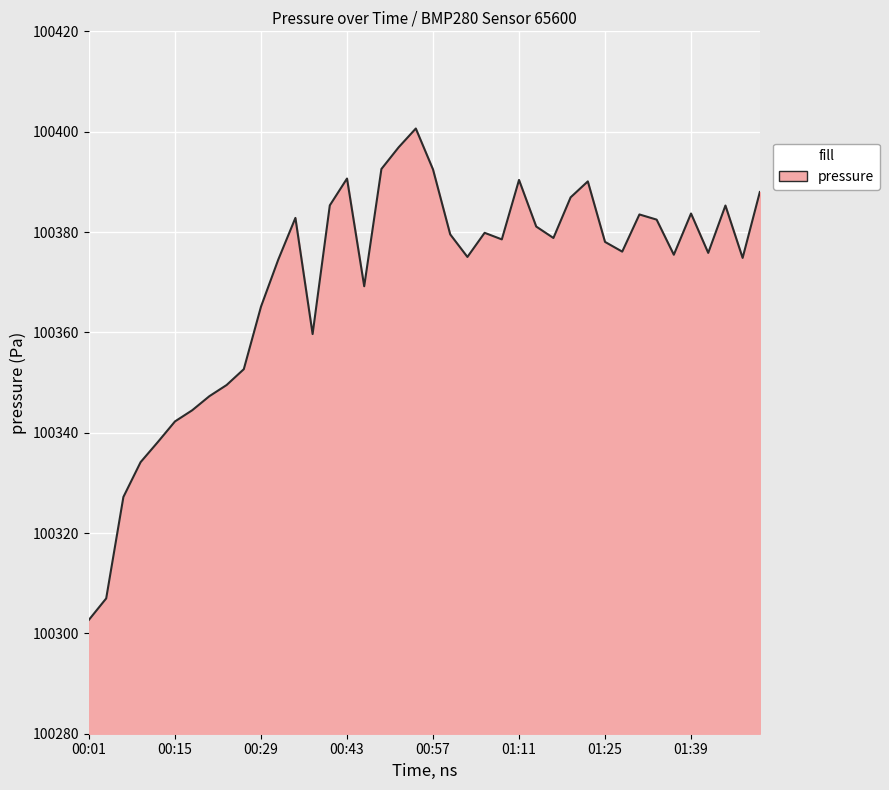

What is the difference between the maximum and minimum values?

97.9